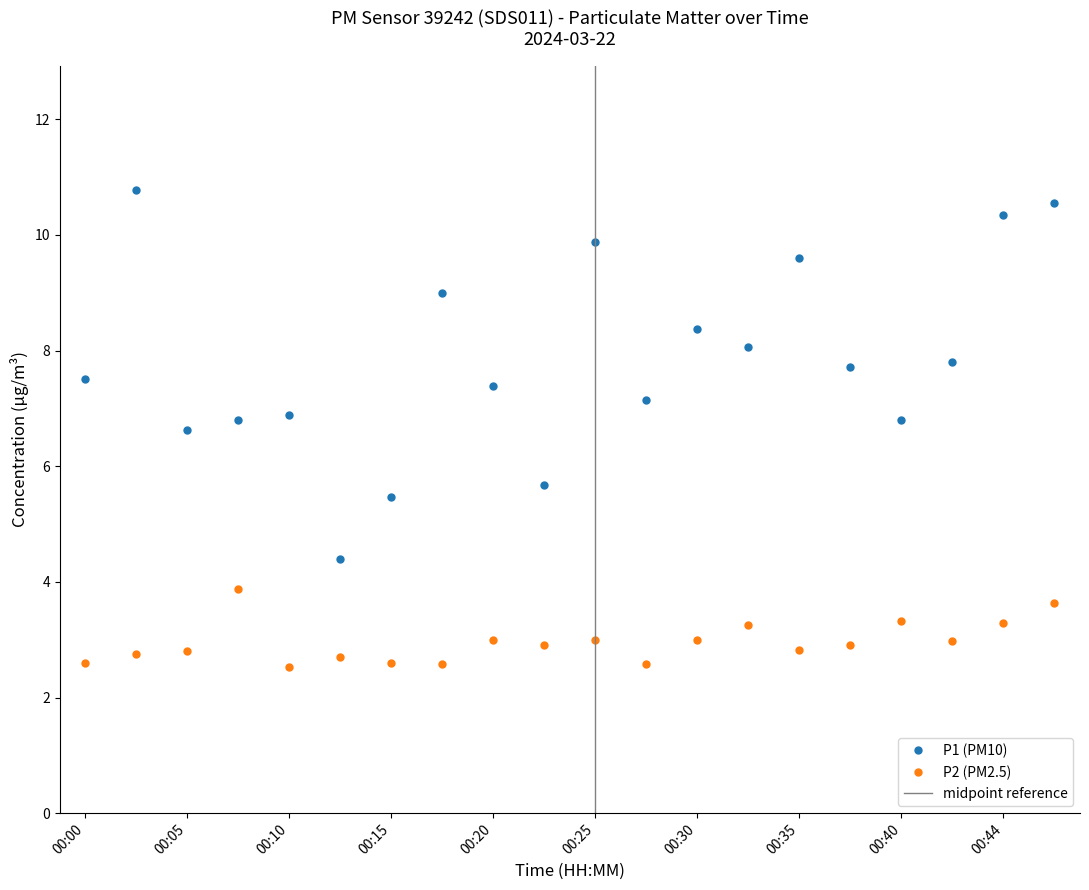

In P2, how many points are higher than both neighbors (excluding endpoints)?

6